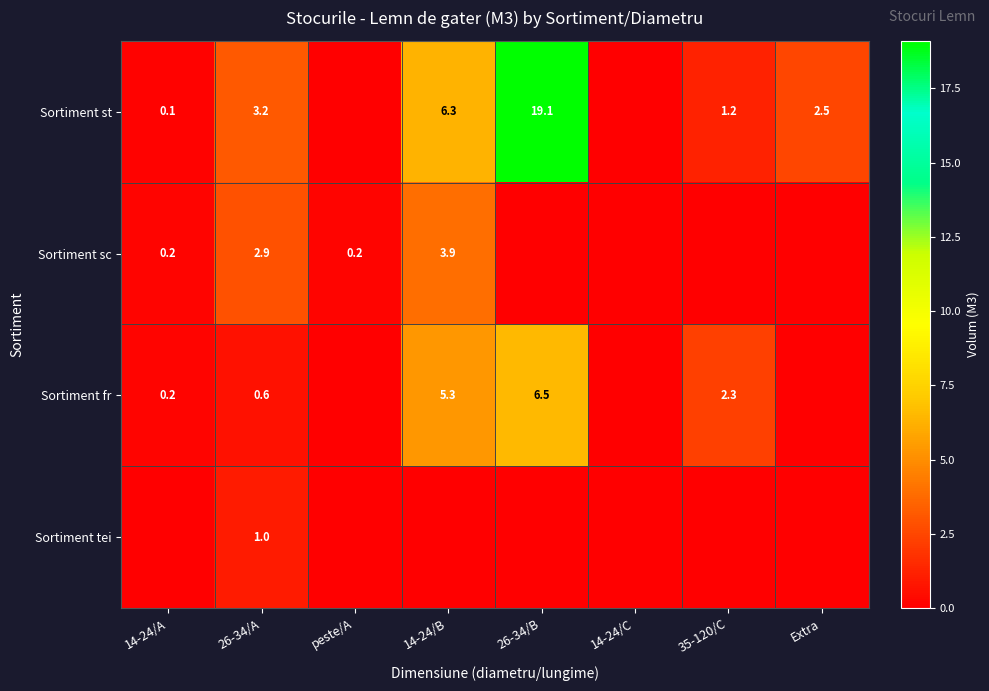

What is the spread (max minus min) of values at 26-34/A?

2.6